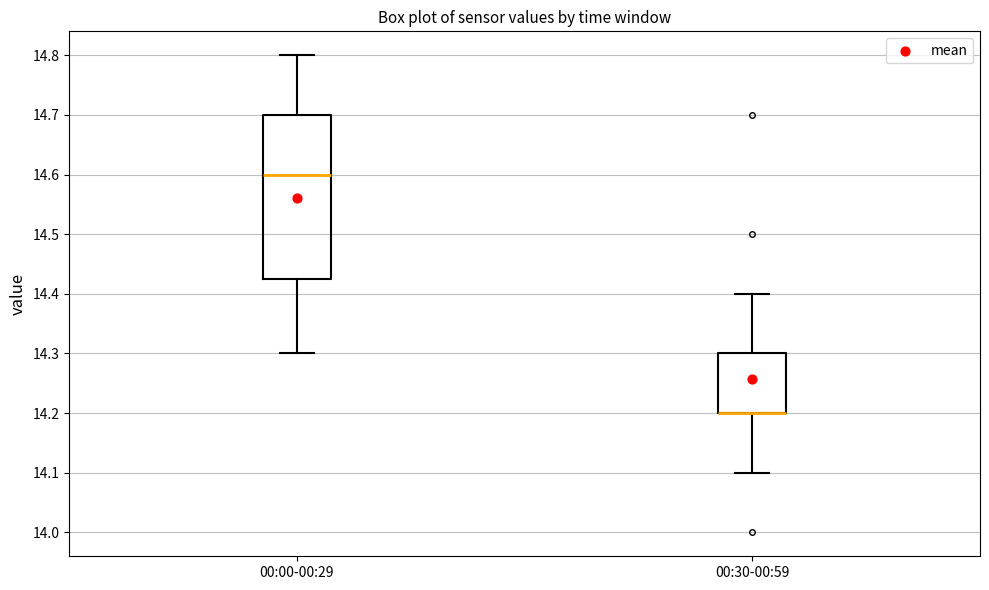

Reading left to right, transcribe this box plot: for each box, give where its median line is, the range the box spans, and where its two whiskers end, as read against the y-axis. The values are not printed on the chart, so give them approximately, as read against the axis.

00:00-00:29: median 14.60, box 14.43 to 14.70, whiskers 14.30 to 14.80
00:30-00:59: median 14.20 (drawn on the box's lower edge), box 14.20 to 14.30, whiskers 14.10 to 14.40